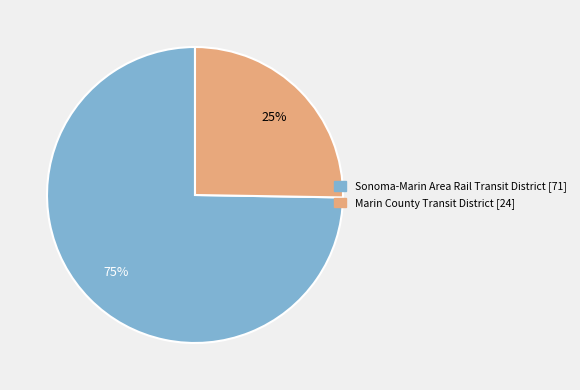

How many segments does this pie chart have?

2